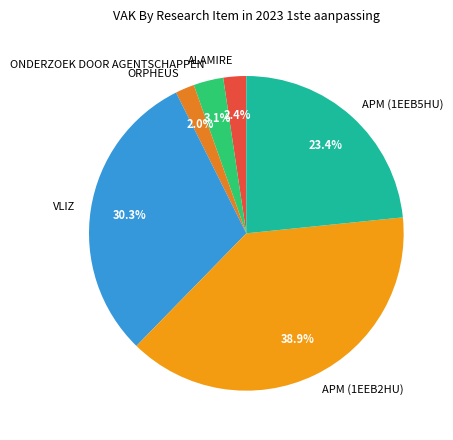

To the nearest percent, what is the difference between the largest and smallest slice percentages?

37%